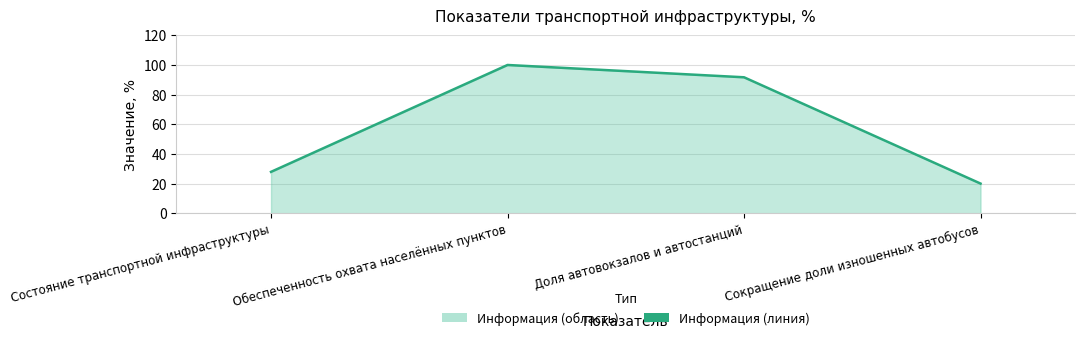

The chart shows a value of 20.0 at Сокращение доли изношенных автобусов. True or false?

True